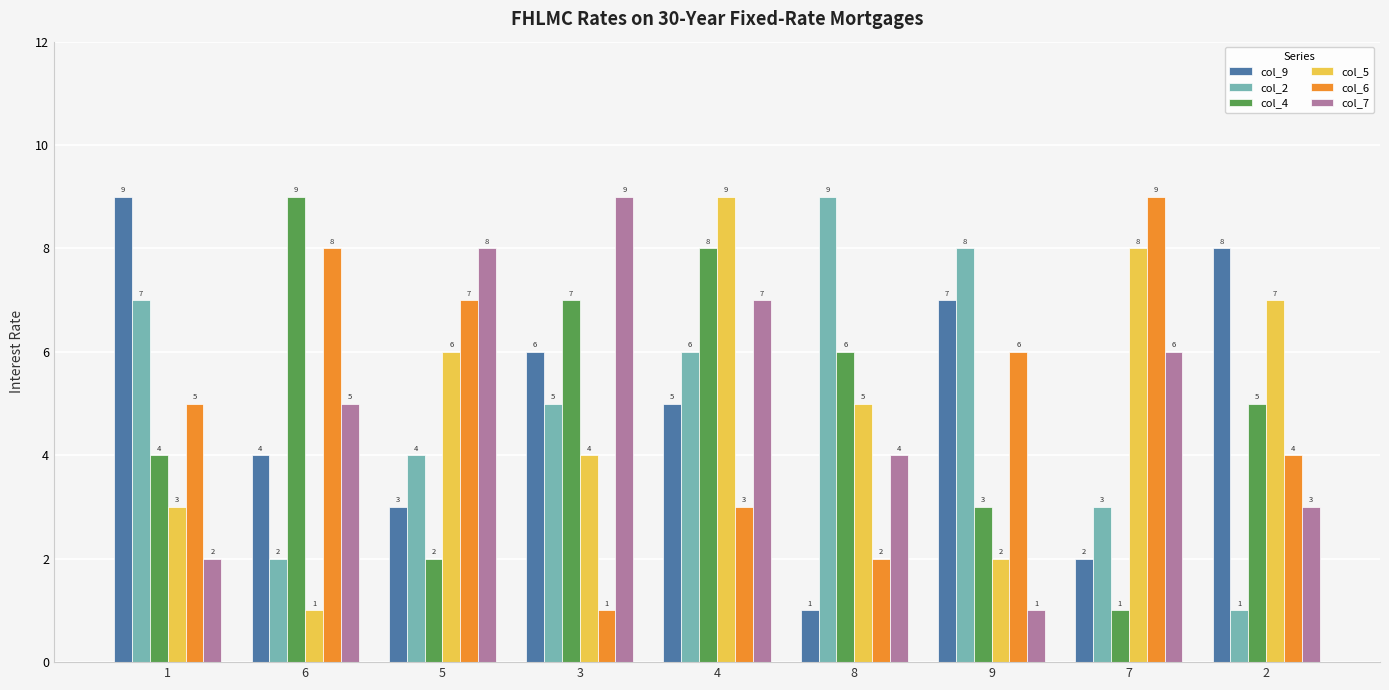

What position from the right is 3?

6